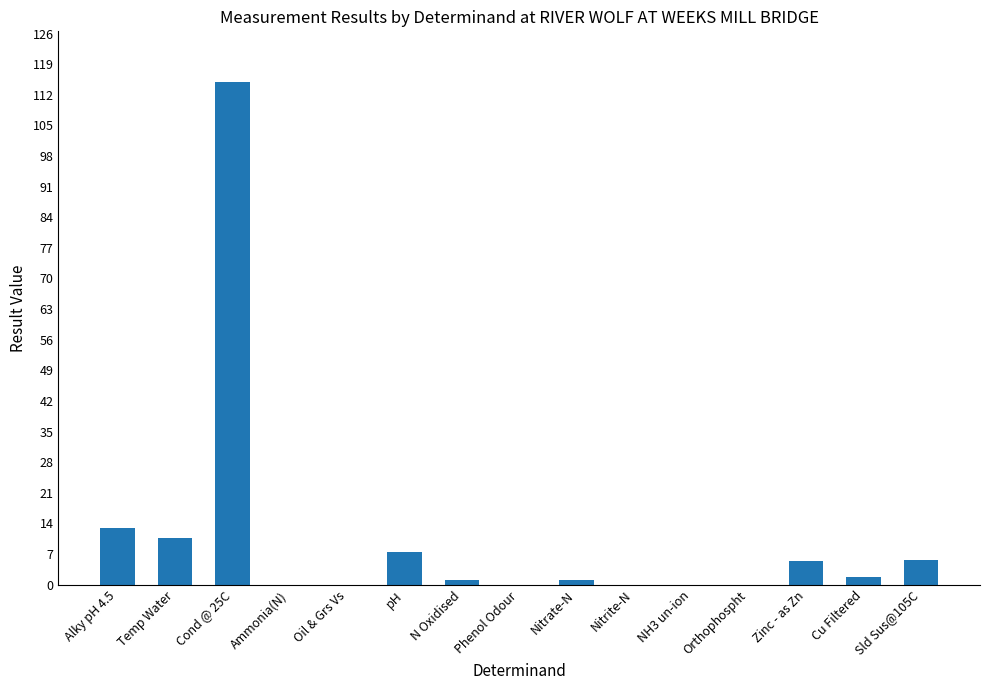

What is the sum of the values at Nitrate-N and Cond @ 25C?

116.1